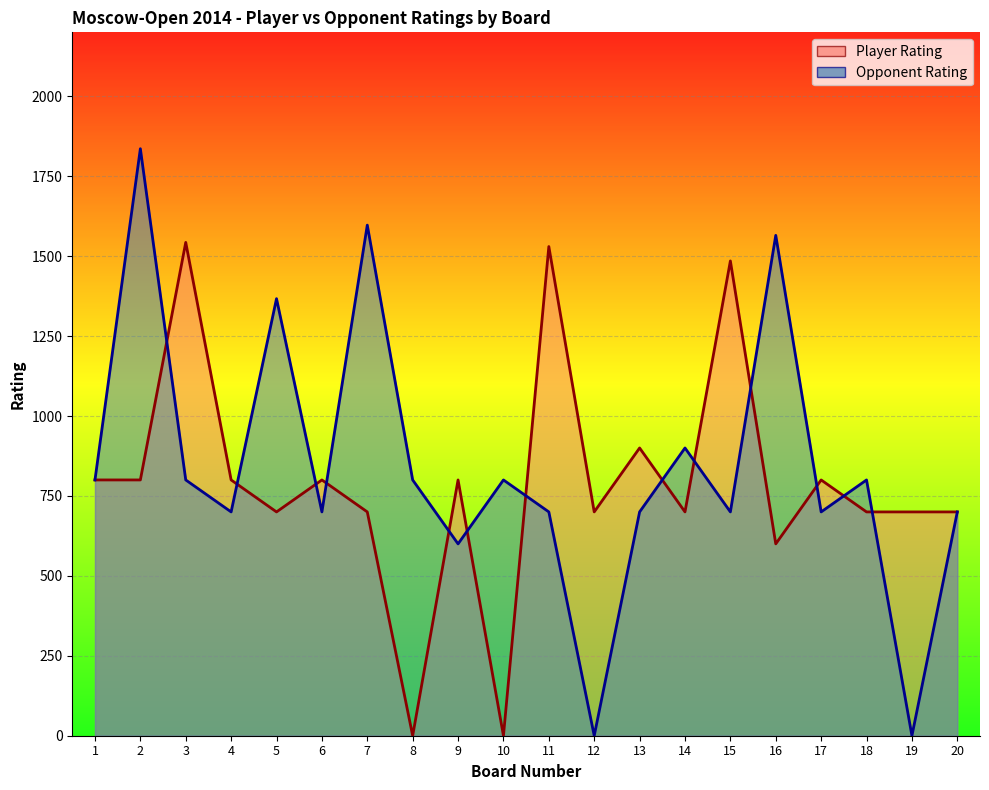

Read the Player Rating line value at 1, to the nearest 50.

800